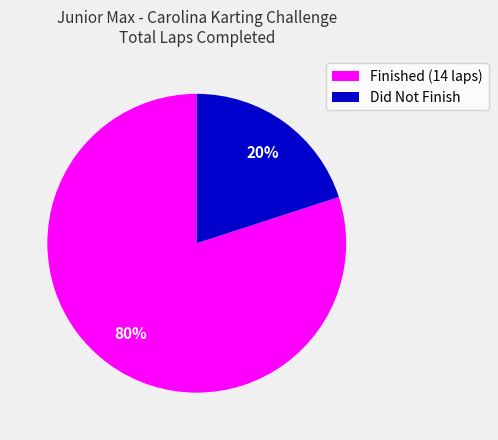

To the nearest percent, what is the difference between the largest and smallest slice percentages?

60%